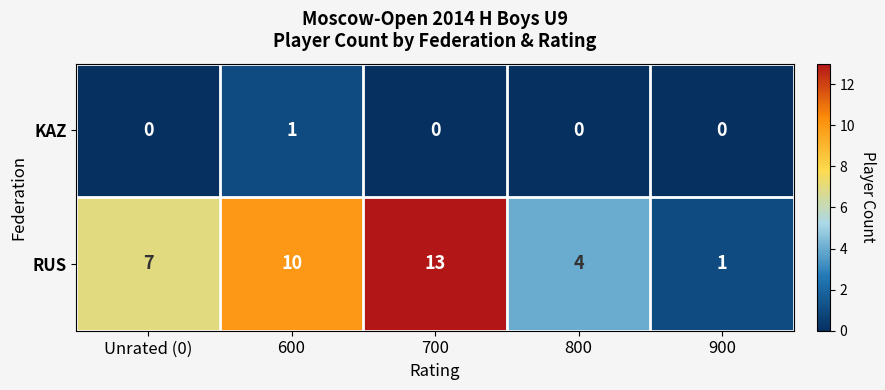

What is the average value of the RUS series?

7